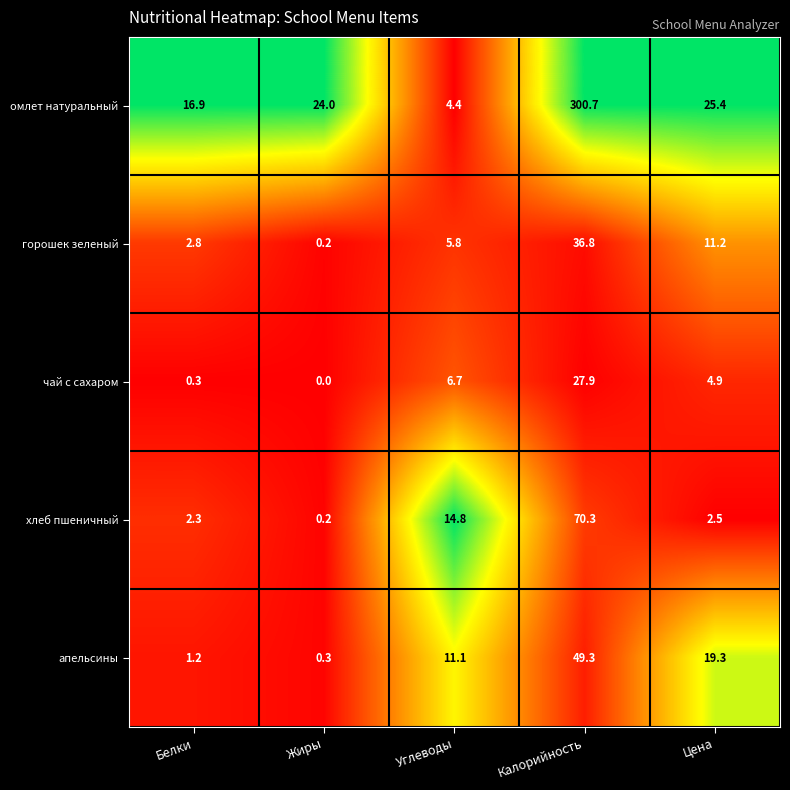

True or false: хлеб пшеничный has a value of 0.2 at Жиры.

True